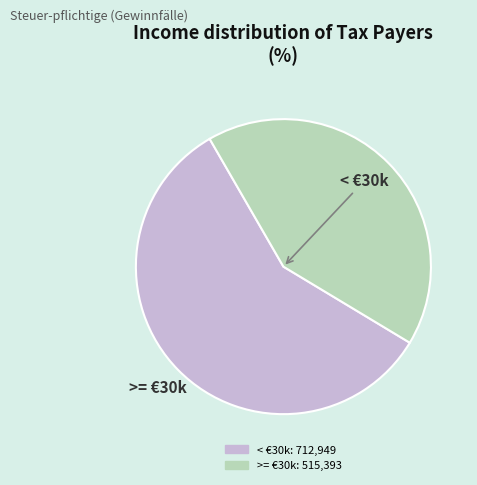

Count the number of slices in the pie.

2